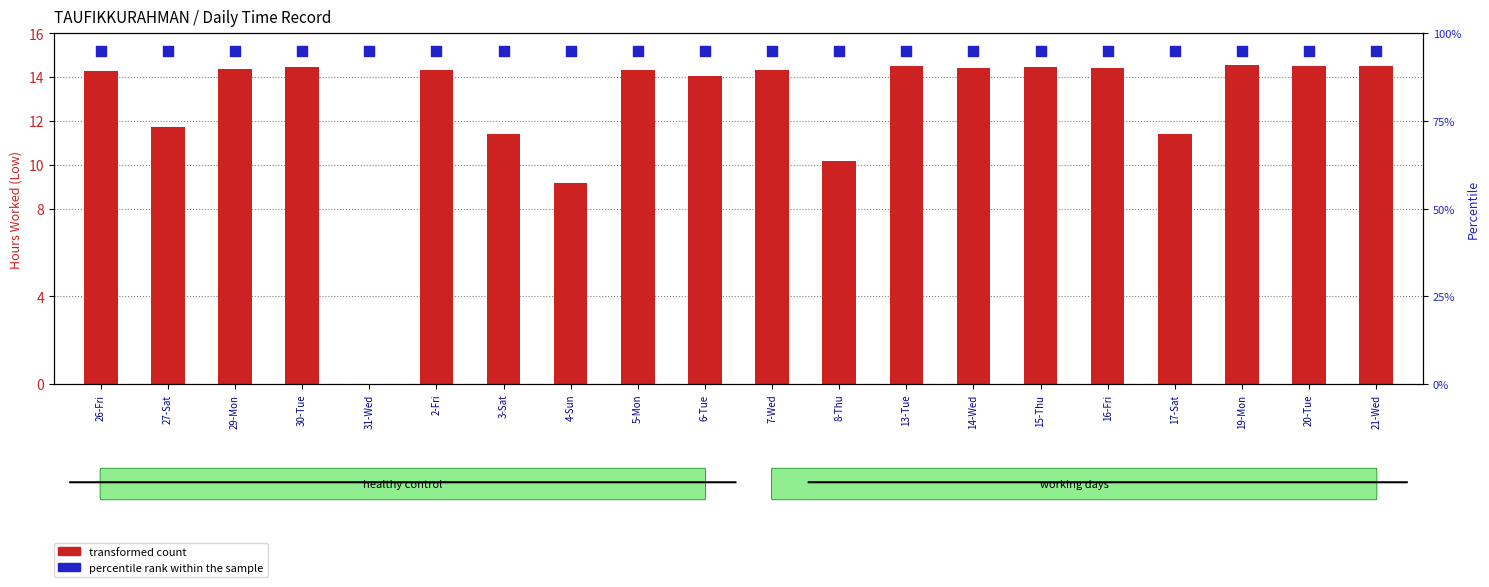

Which series has the largest total across all categories?

percentile rank within the sample